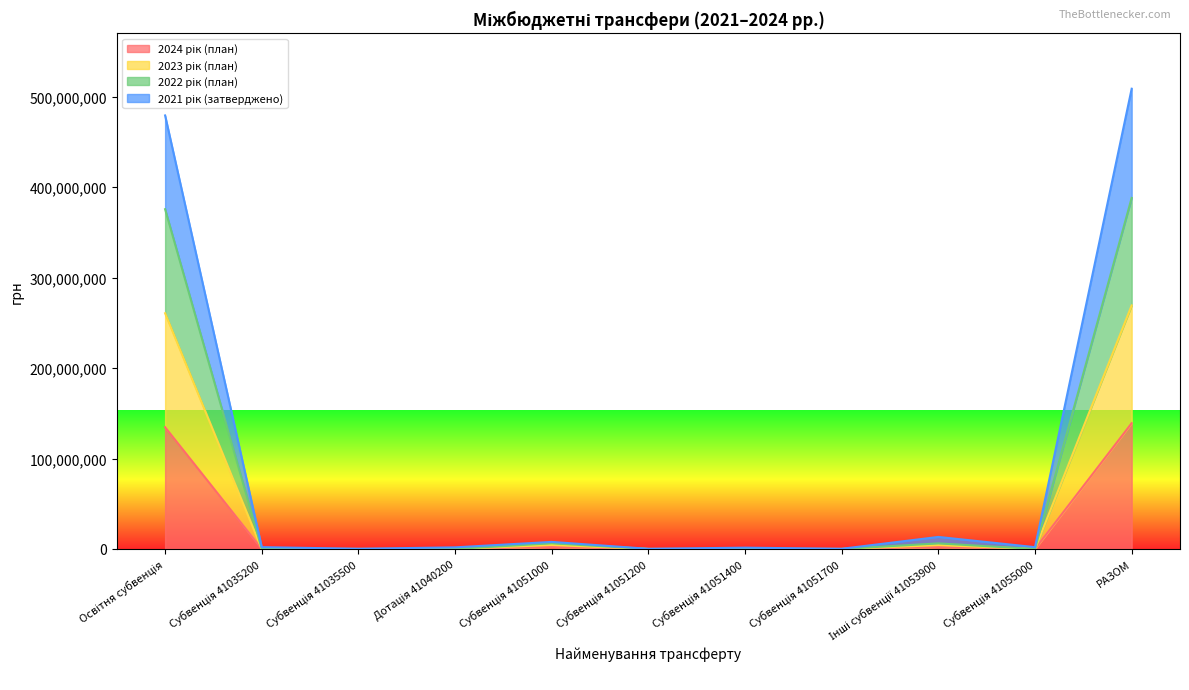

Where is 2021 рік (затверджено) nearest to the value 254551659?

Освітня субвенція